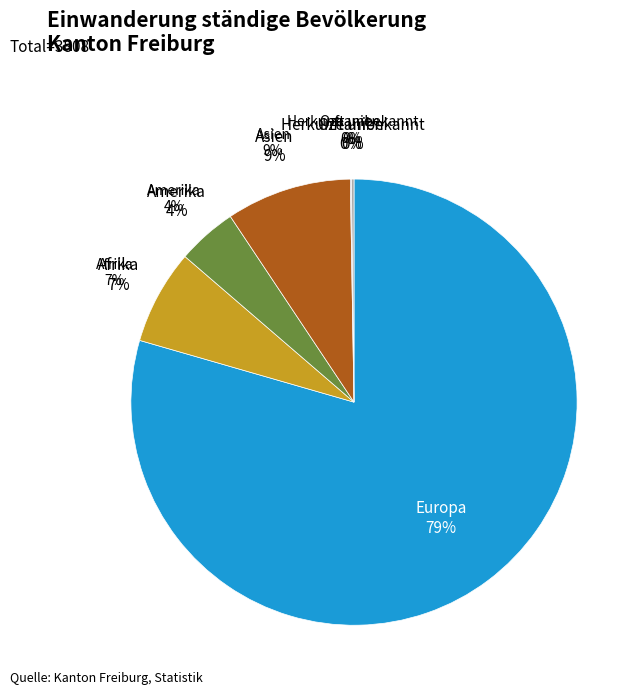

To the nearest percent, what is the difference between the largest and smallest slice percentages?

79%